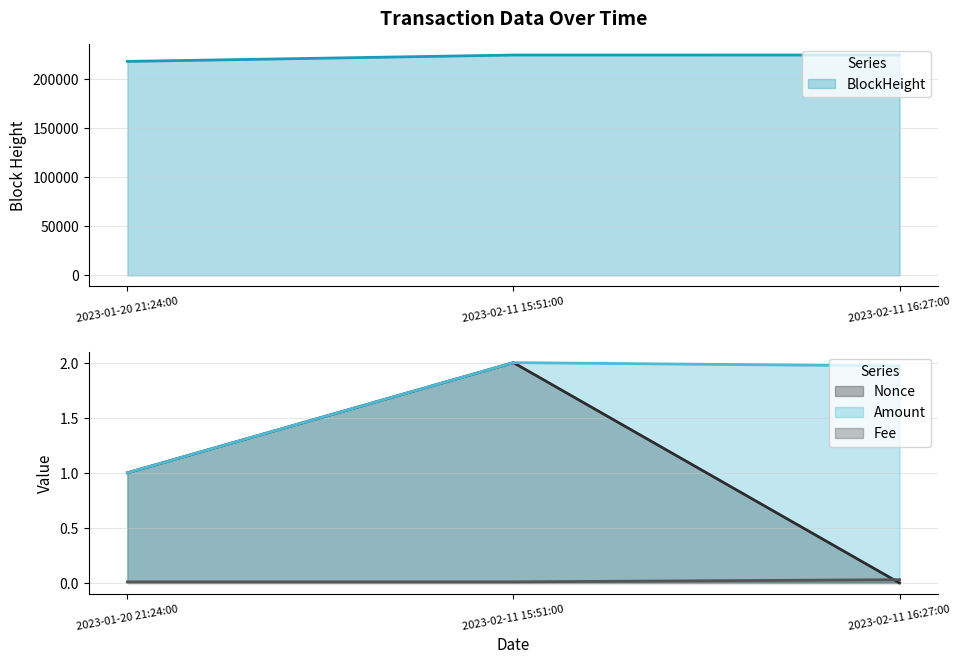

Does the chart display data point markers on the line(s)?

No